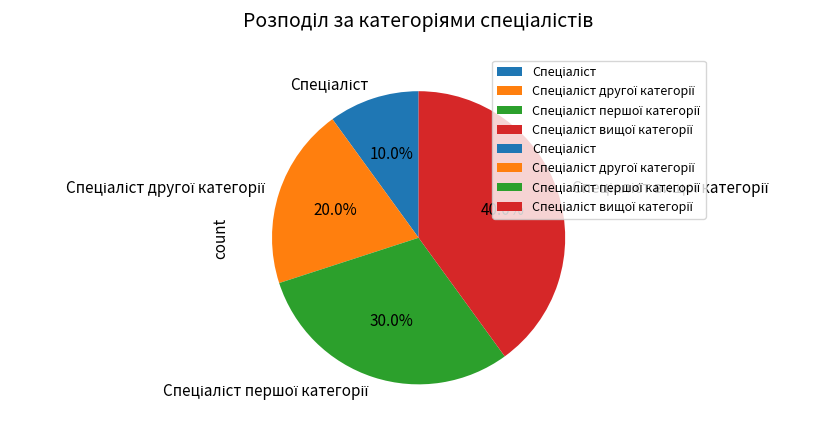

How many slices are in this pie chart?

4